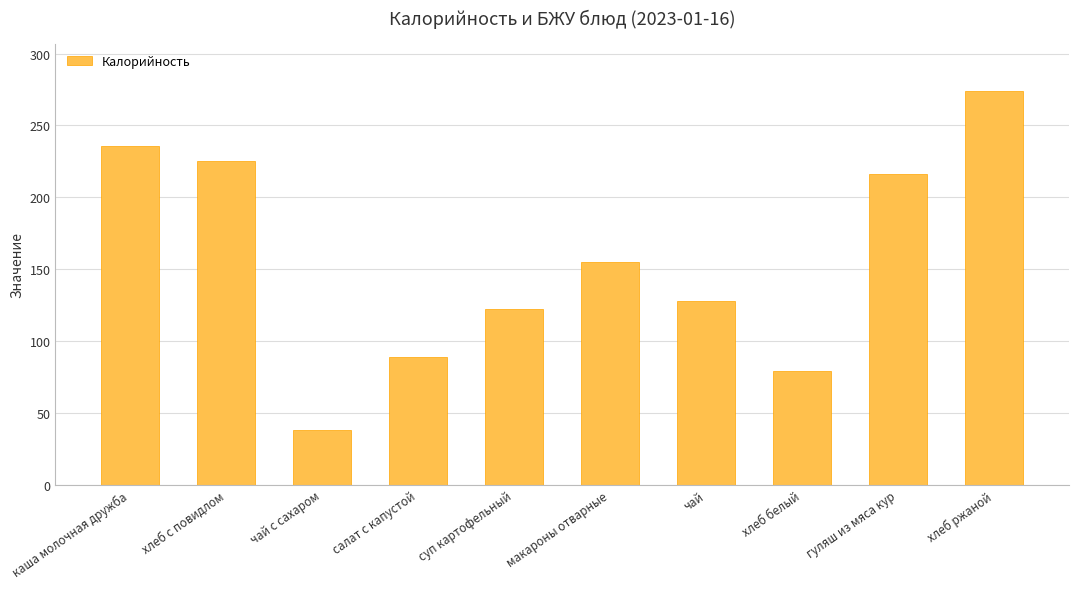

At which label does the data first exceed 155?

каша молочная дружба